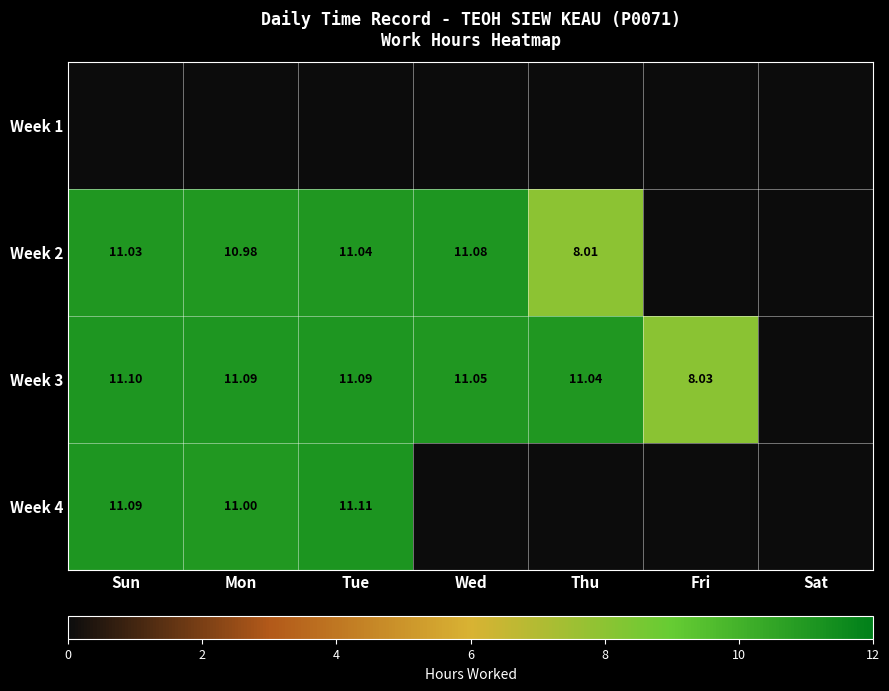

Rank the categories by Week 3 value from highest to lowest.

Sun, Mon, Tue, Wed, Thu, Fri, Sat